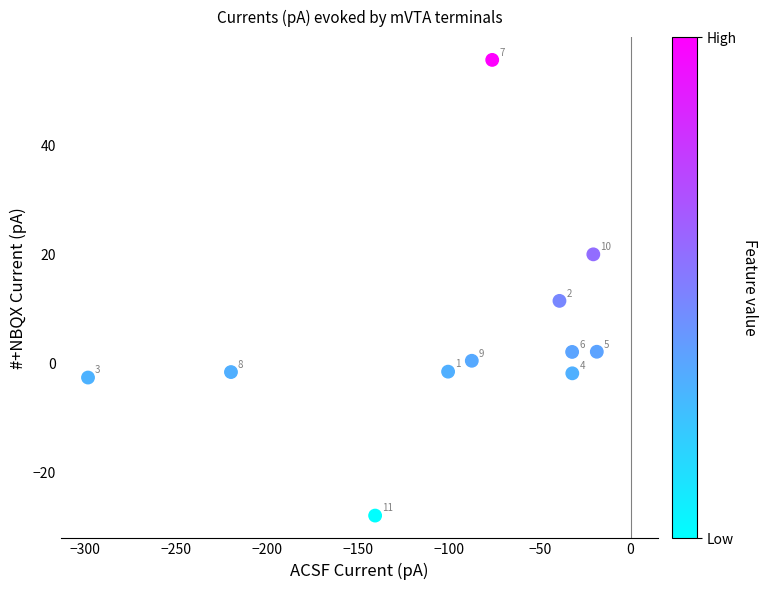

What is the average Y value?

5.2